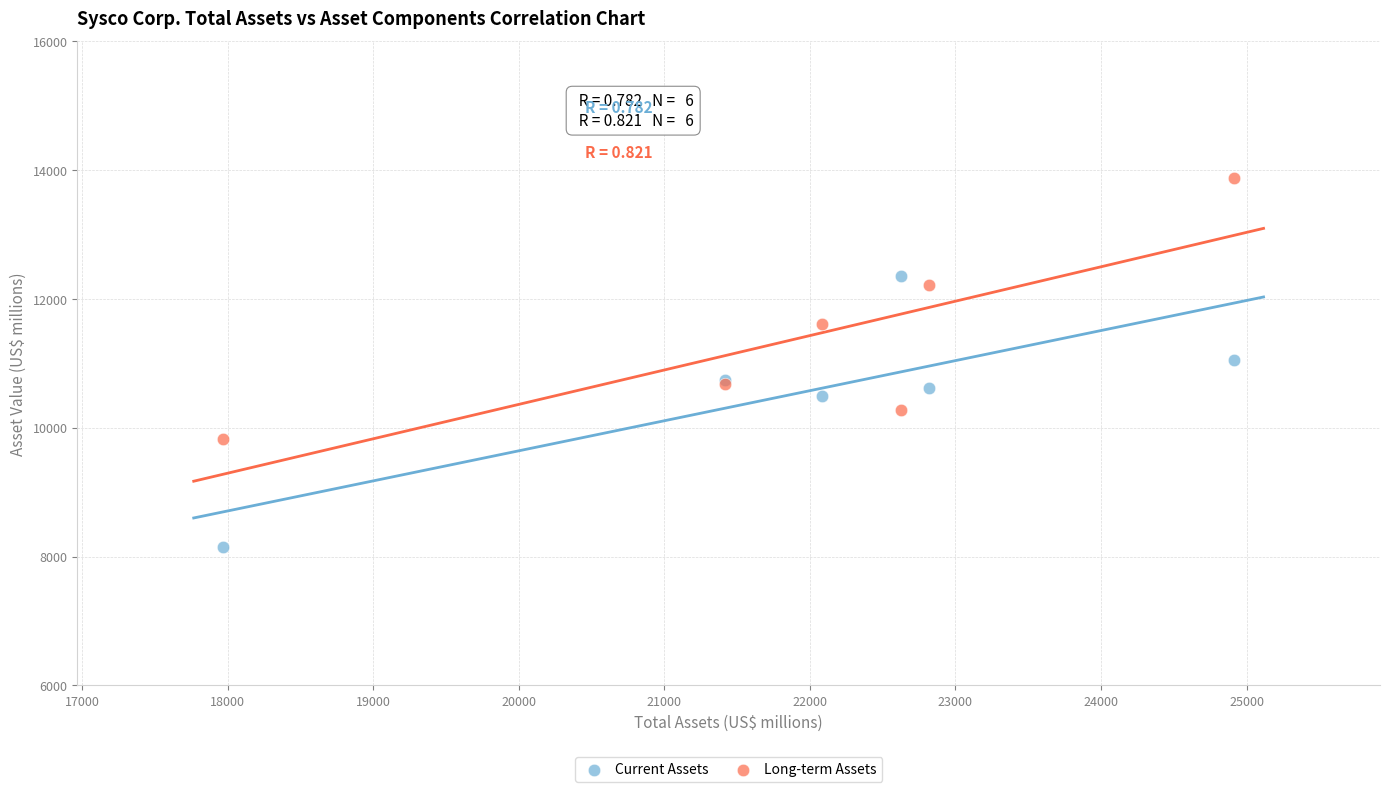

In the Long-term Assets series, what Y value is closest to 11849?

11602